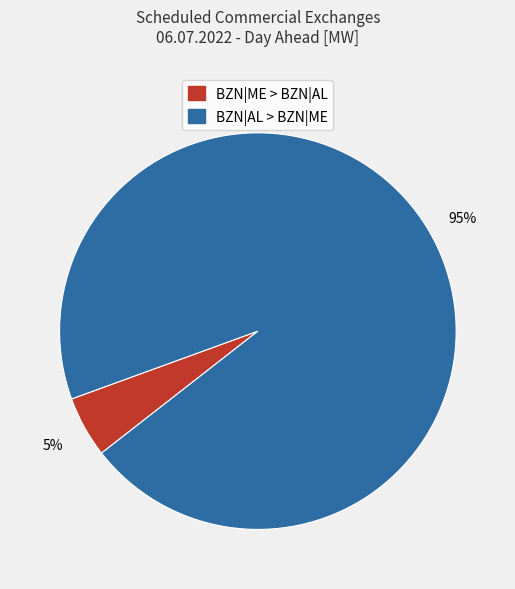

Between BZN|AL > BZN|ME and BZN|ME > BZN|AL, which is larger?

BZN|AL > BZN|ME